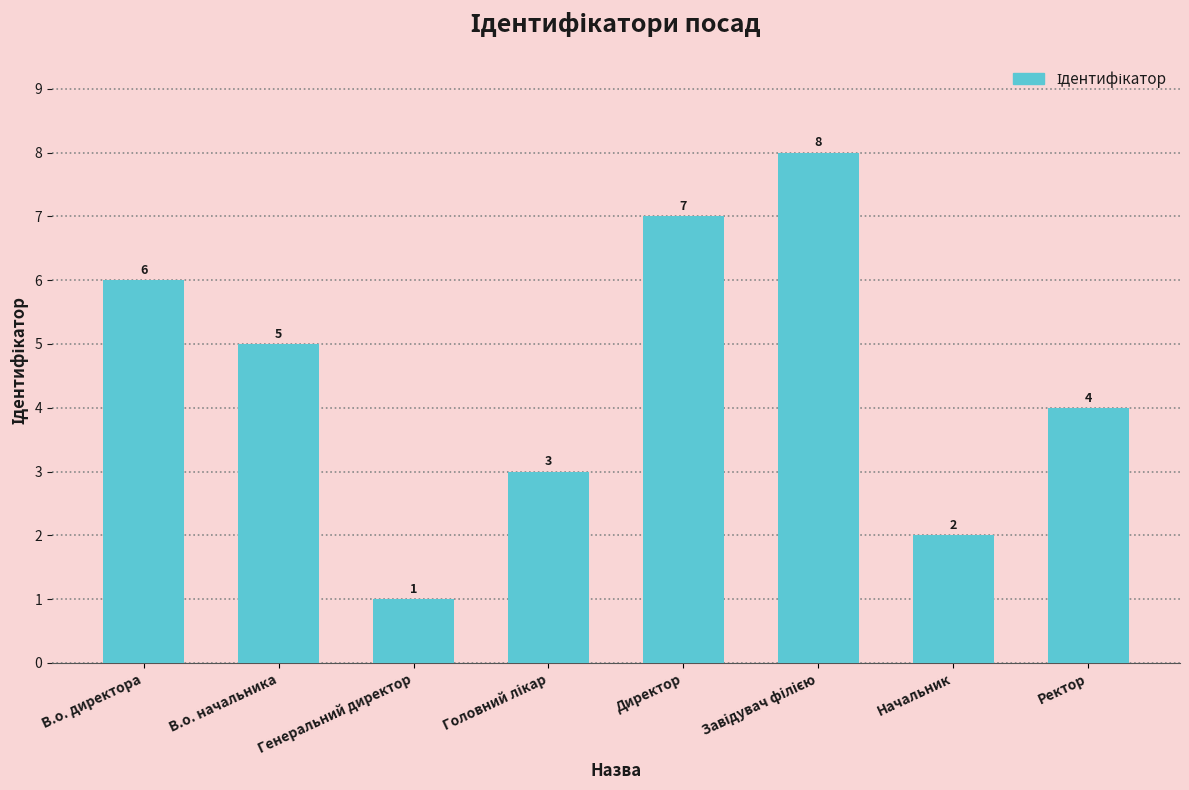

Are the bars grouped side by side (vs. stacked)?

No